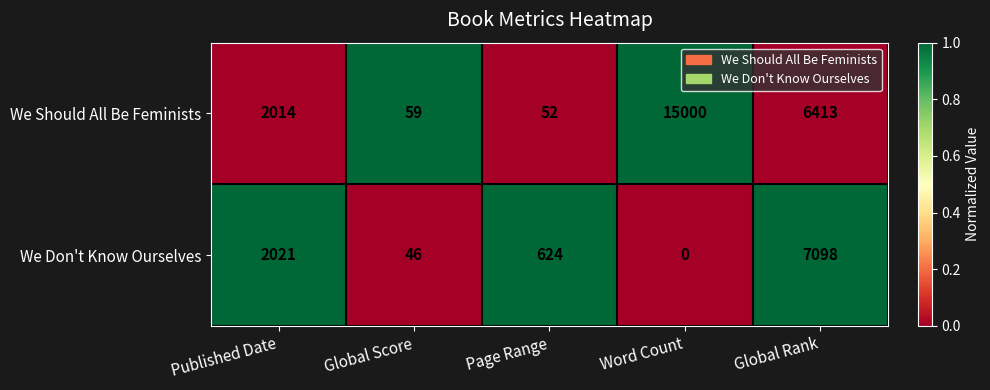

Which series has the widest spread of values?

We Should All Be Feminists